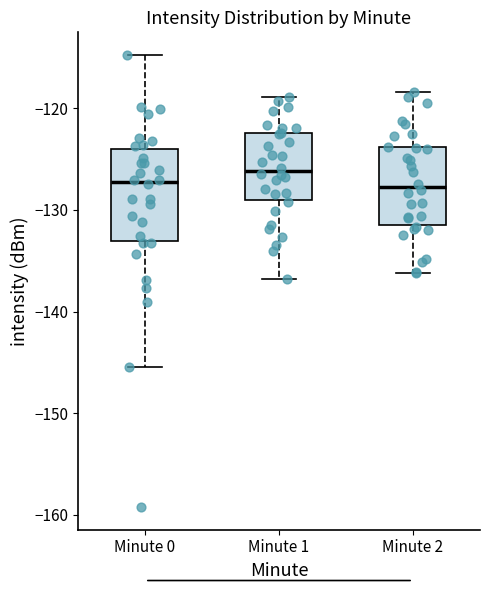

Reading left to right, read every box against the y-axis: the position of its median line, the range the box covers, and the ends of its whiskers. The values are not printed on the chart, so give them approximately, as read against the axis.

Minute 0: median -127, box -133 to -124, whiskers -145 to -115
Minute 1: median -126, box -129 to -122, whiskers -137 to -119
Minute 2: median -128, box -131 to -124, whiskers -136 to -118